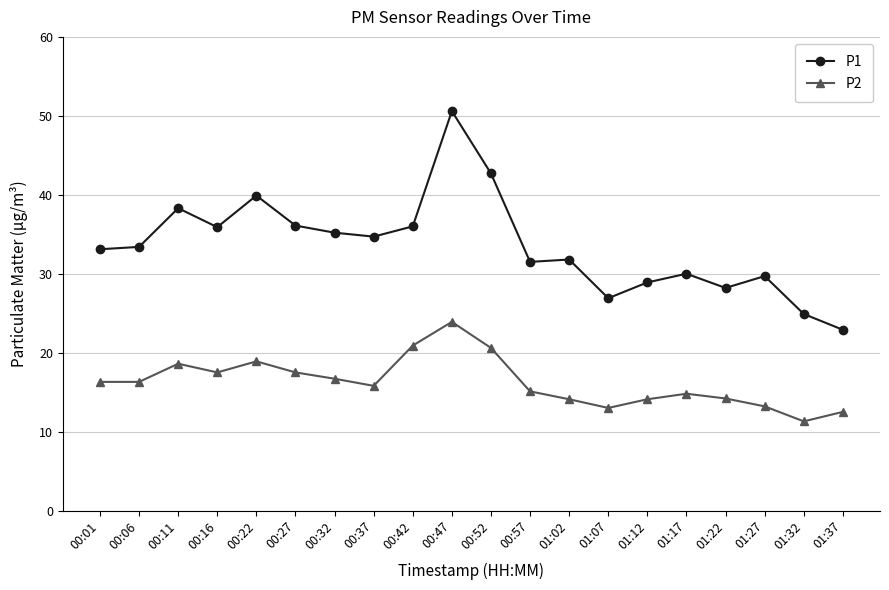

What is the total value across all series at 00:57?

46.6